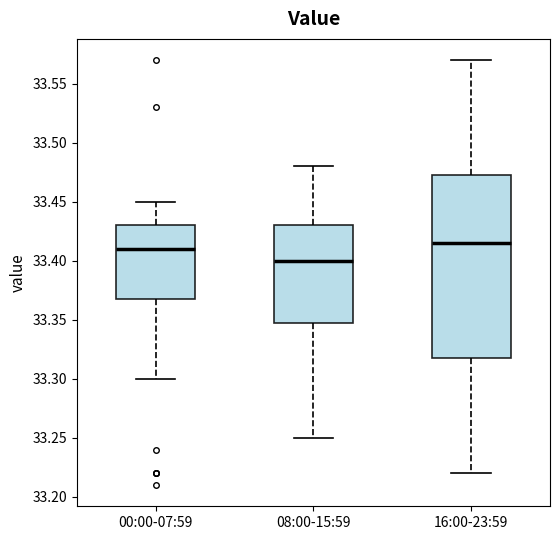

Where is the lower edge of the box for 00:00-07:59 on the y-axis? The values are not printed on the chart, so give them approximately, as read against the axis.

33.370